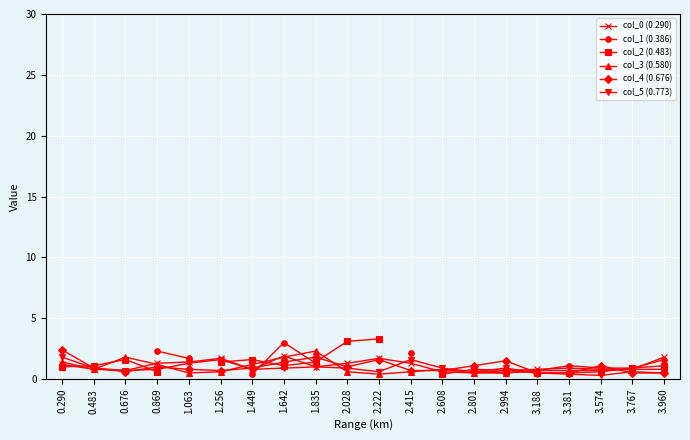

What are all the series names shown in the legend?

col_0 (0.290), col_1 (0.386), col_2 (0.483), col_3 (0.580), col_4 (0.676), col_5 (0.773)